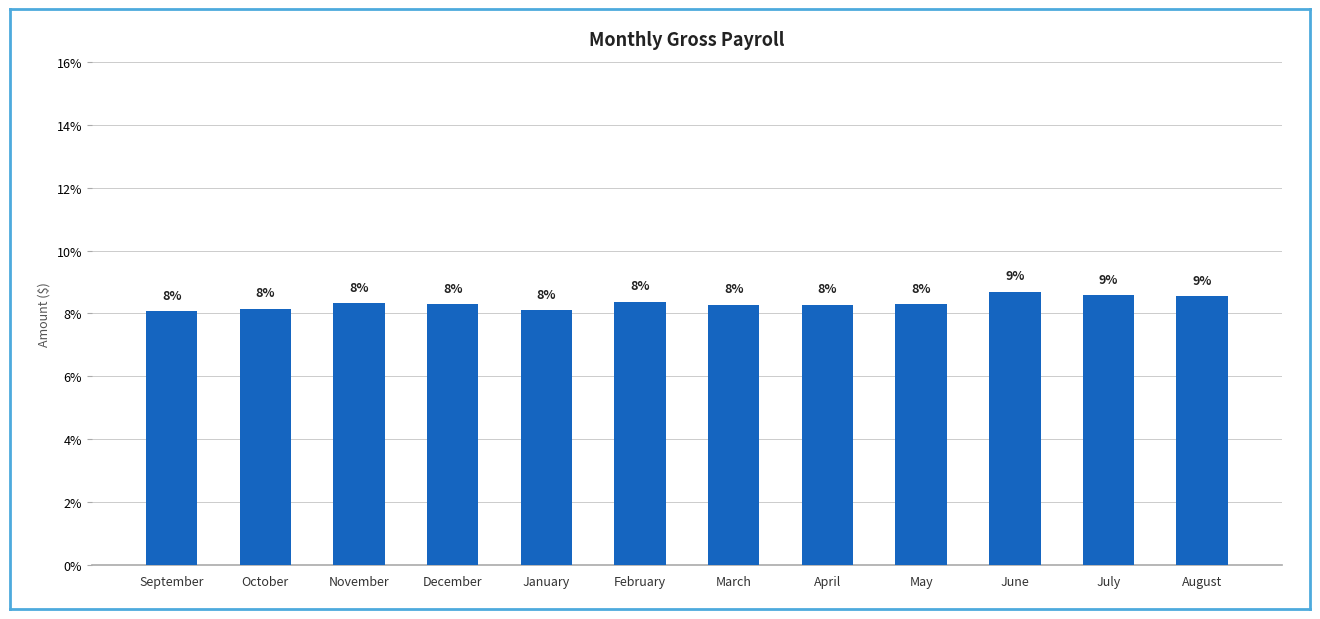

How many bars are there in total?

12